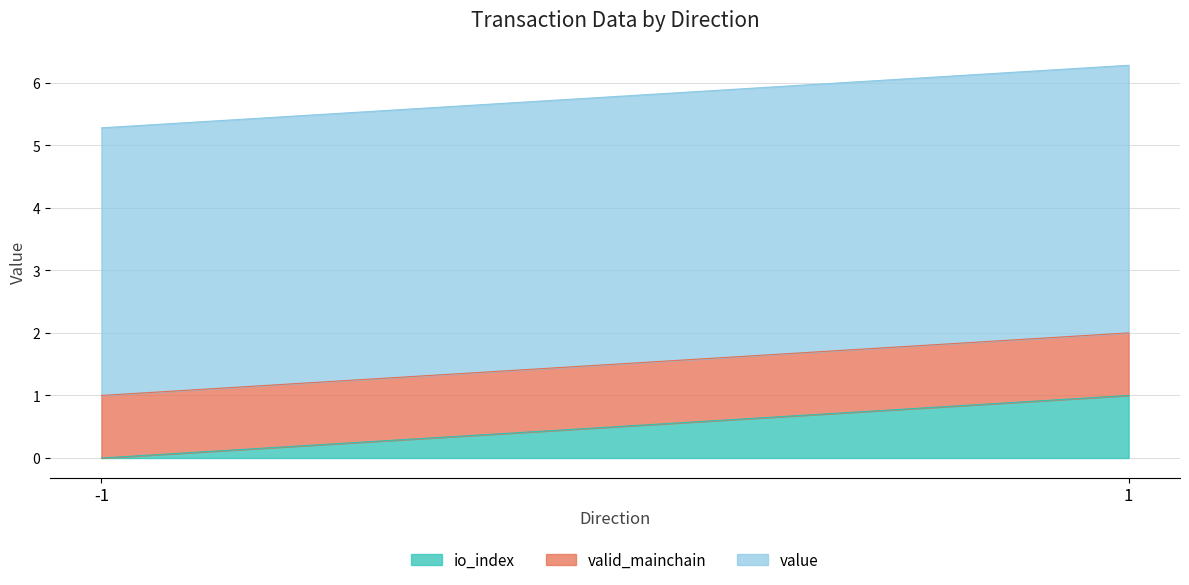

Which series has the largest total across all categories?

value